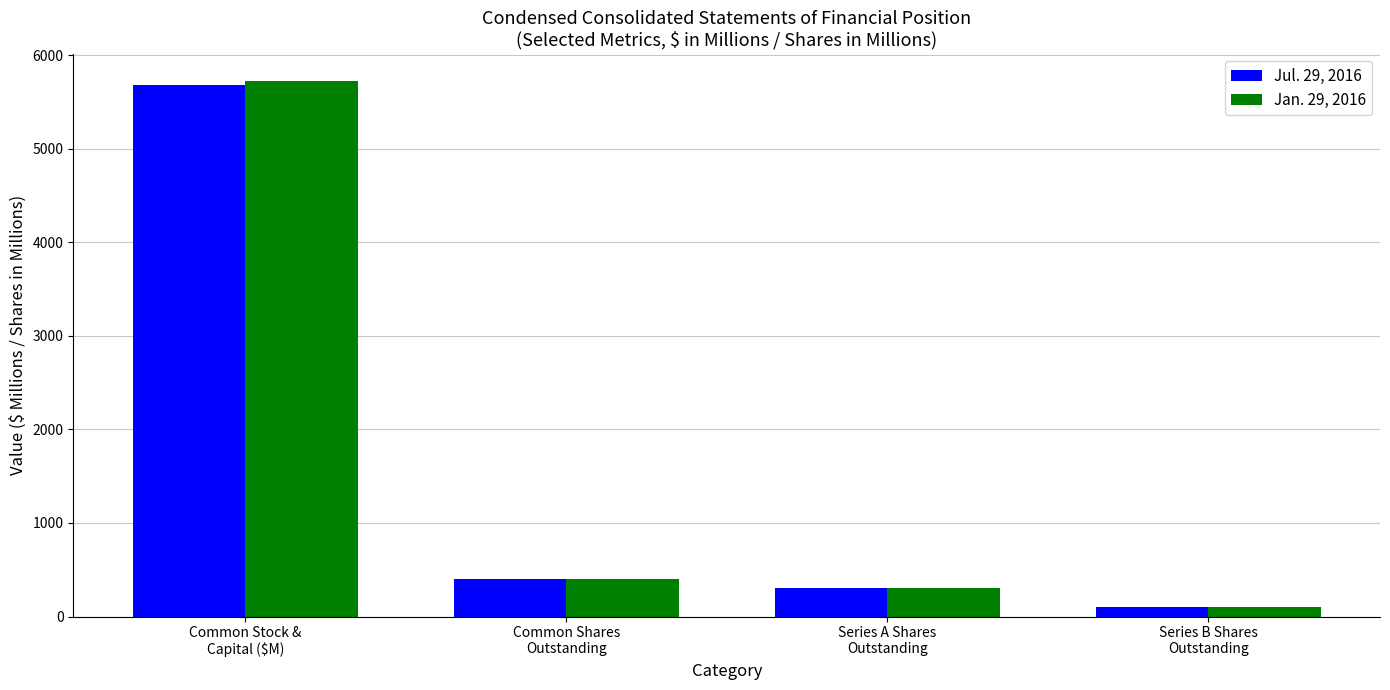

Rank the series by their average value, from lowest to highest.

Jul. 29, 2016, Jan. 29, 2016